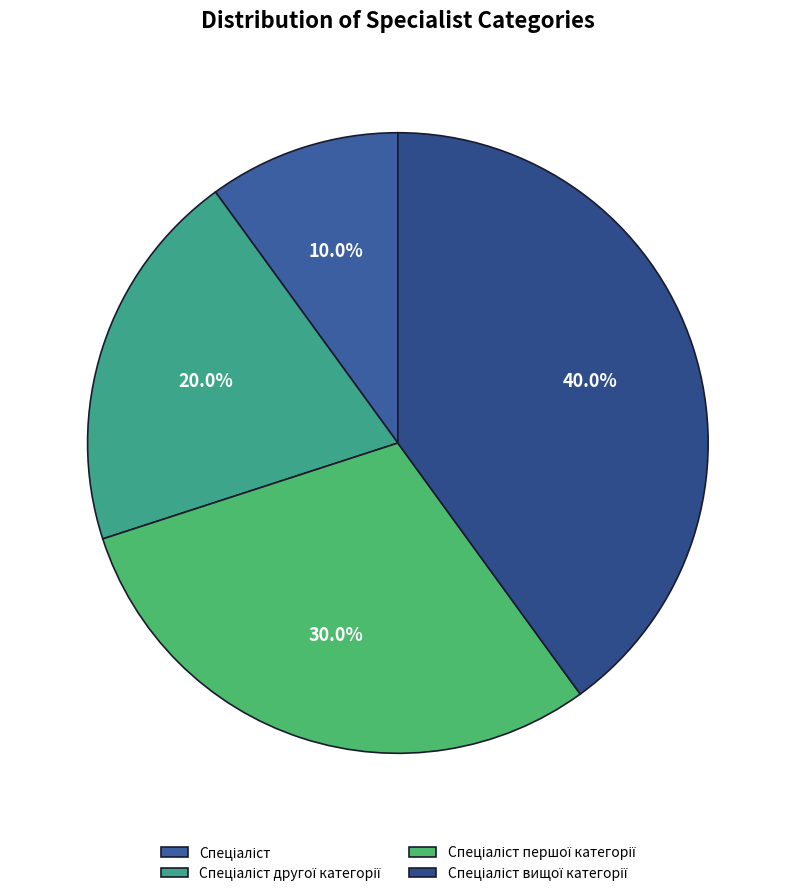

What is the smallest slice in the pie chart?

Спеціаліст